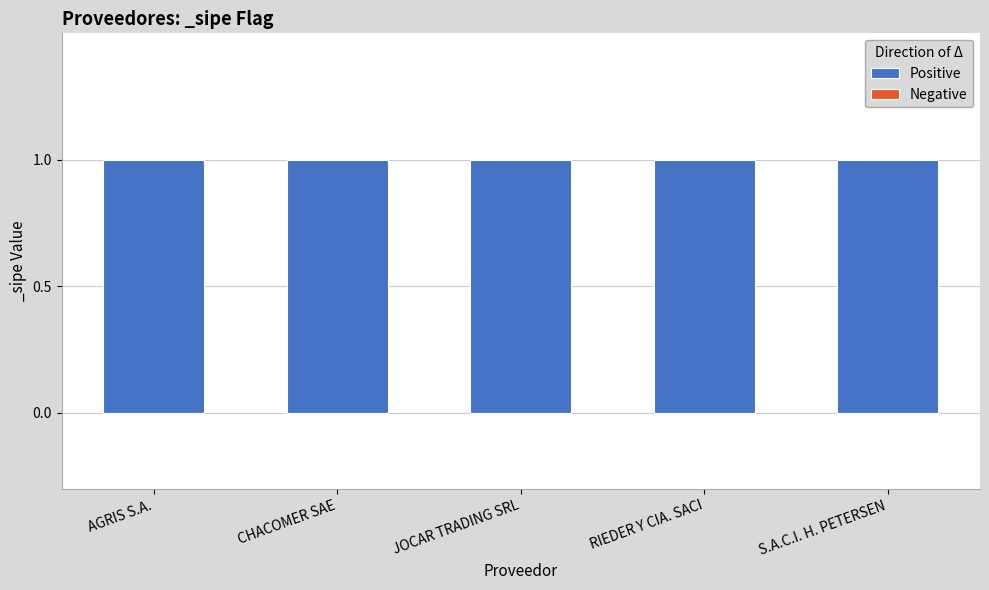

Between JOCAR TRADING SRL and AGRIS S.A., which is larger?

JOCAR TRADING SRL